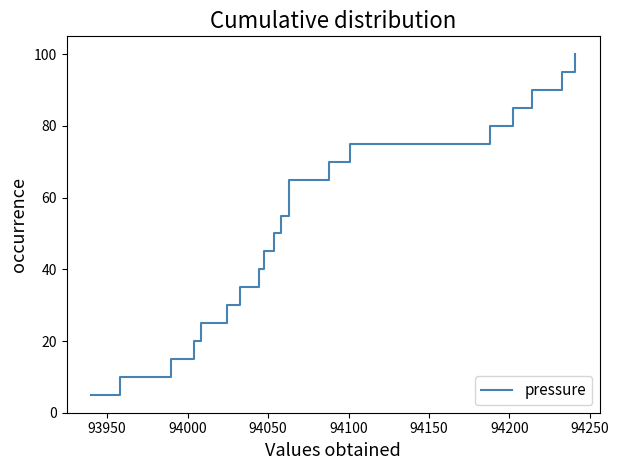

What is the difference between the maximum and minimum values?

95.0